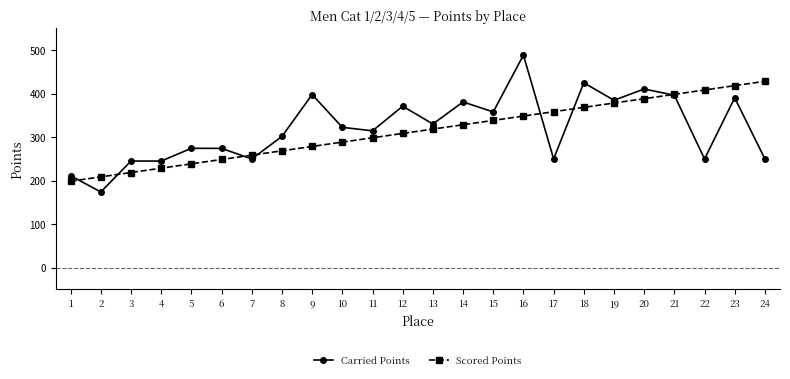

What is the difference between the highest and lowest values at 2?

34.7